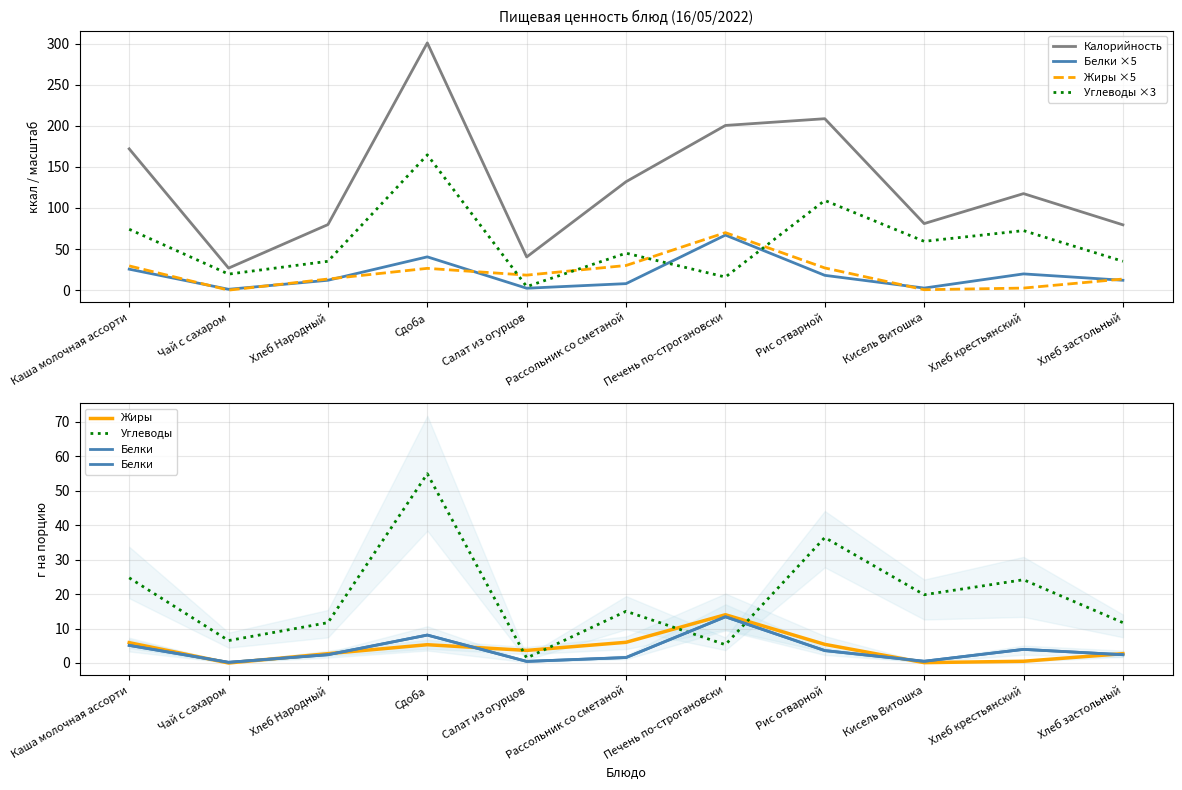

Which category has the lowest value across all series?

Чай с сахаром